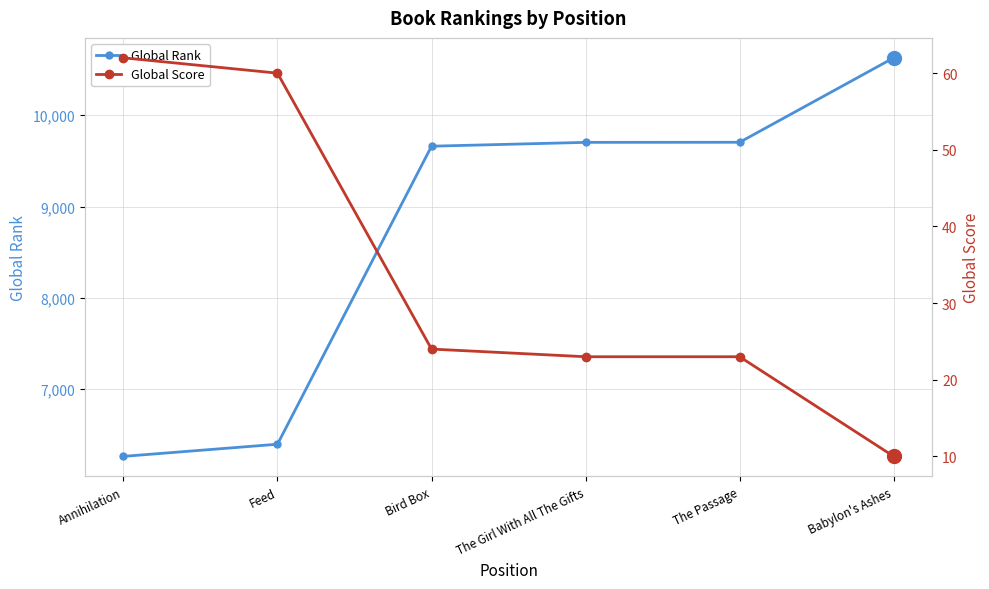

Where does the Global Rank series first go above 9703?

The Passage